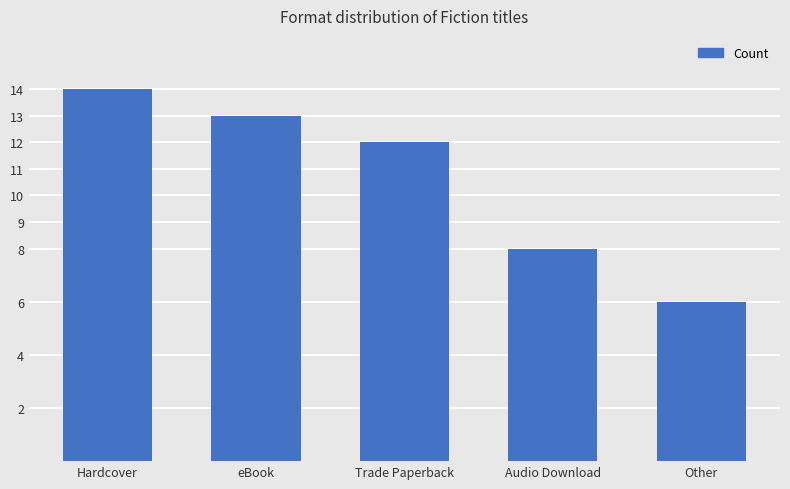

Rank the categories by value from lowest to highest.

Other, Audio Download, Trade Paperback, eBook, Hardcover